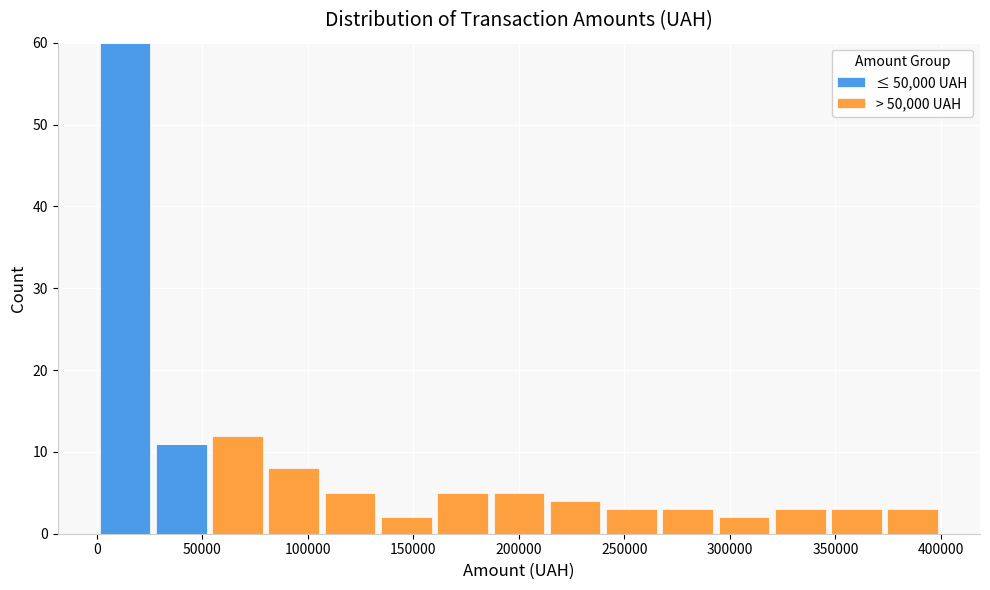

Reading left to right, list every stacked bar in this chart as the range it spans on the x-axis followed by its total height. Neither the bar edges nor the heights are printed on the chart, so give them approximately, as read against the axes.

0 to 25000: 60
25000 to 55000: 11
55000 to 80000: 12
80000 to 105000: 8
105000 to 135000: 5
135000 to 160000: 2
160000 to 185000: 5
185000 to 215000: 5
215000 to 240000: 4
240000 to 265000: 3
265000 to 295000: 3
295000 to 320000: 2
320000 to 345000: 3
345000 to 375000: 3
375000 to 400000: 3